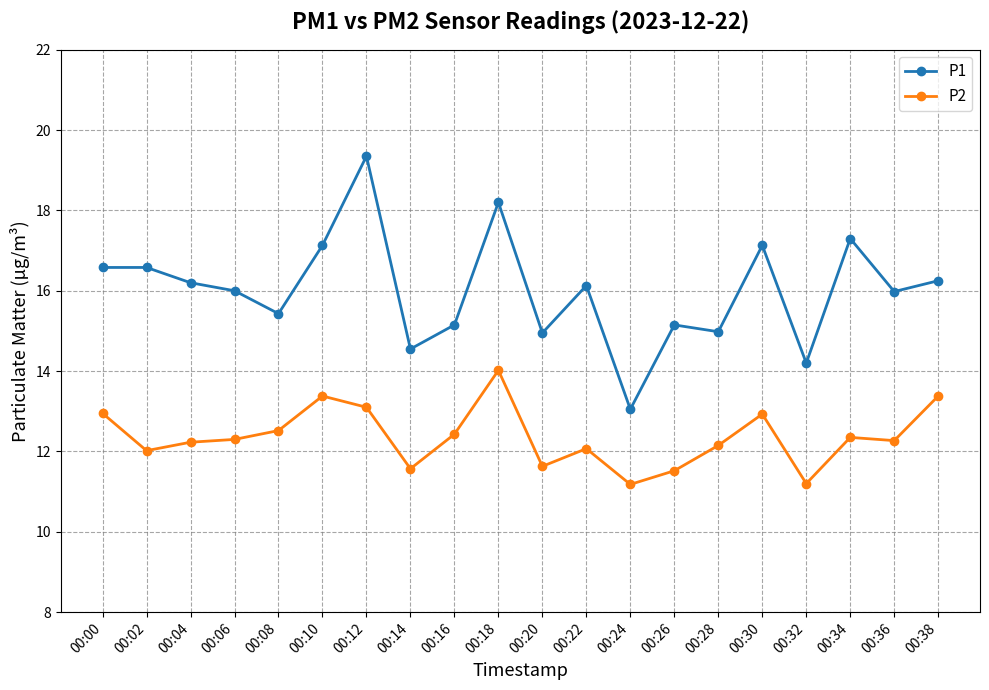

What is the value of the P2 point at the 2nd from the left?

12.0